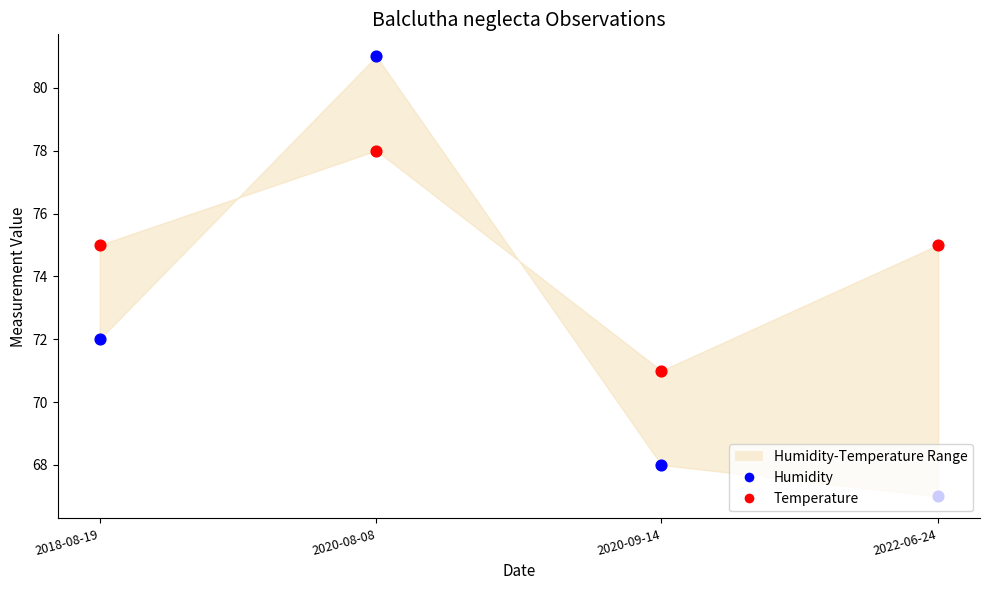

Which series reaches the maximum Y coordinate?

Humidity